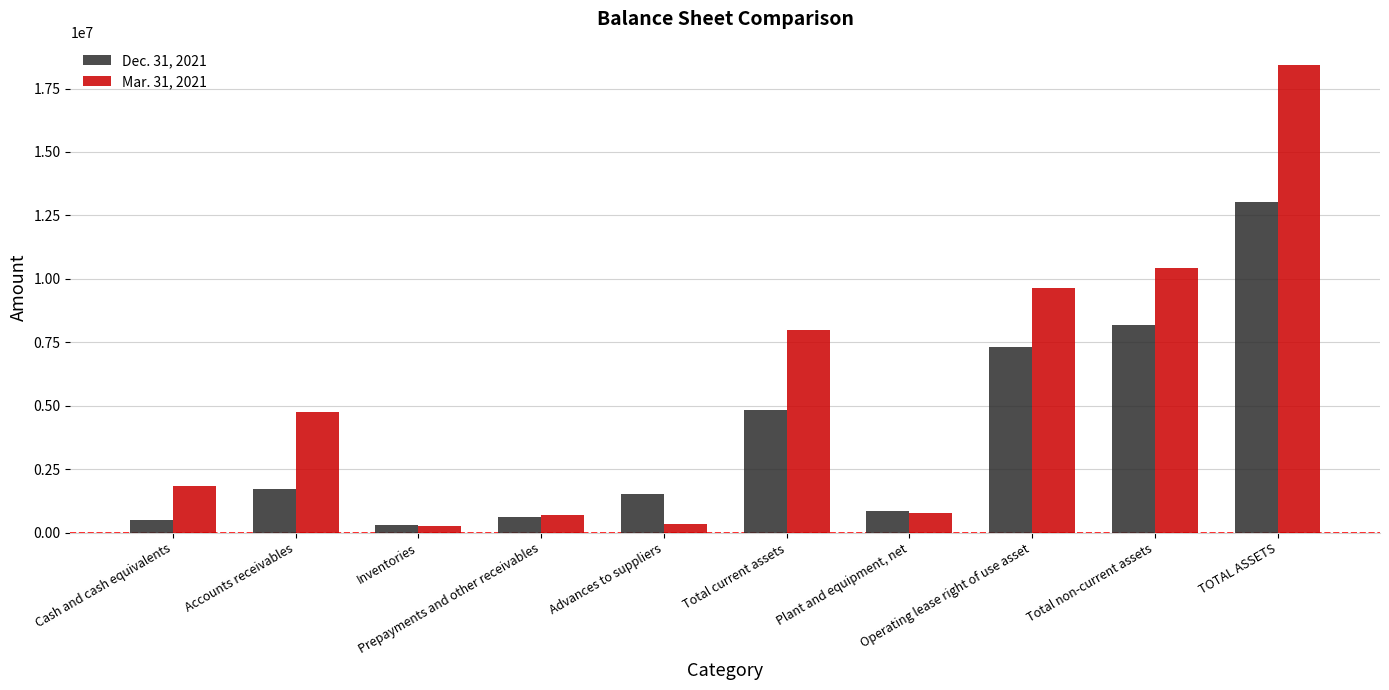

How many groups of bars are there?

10